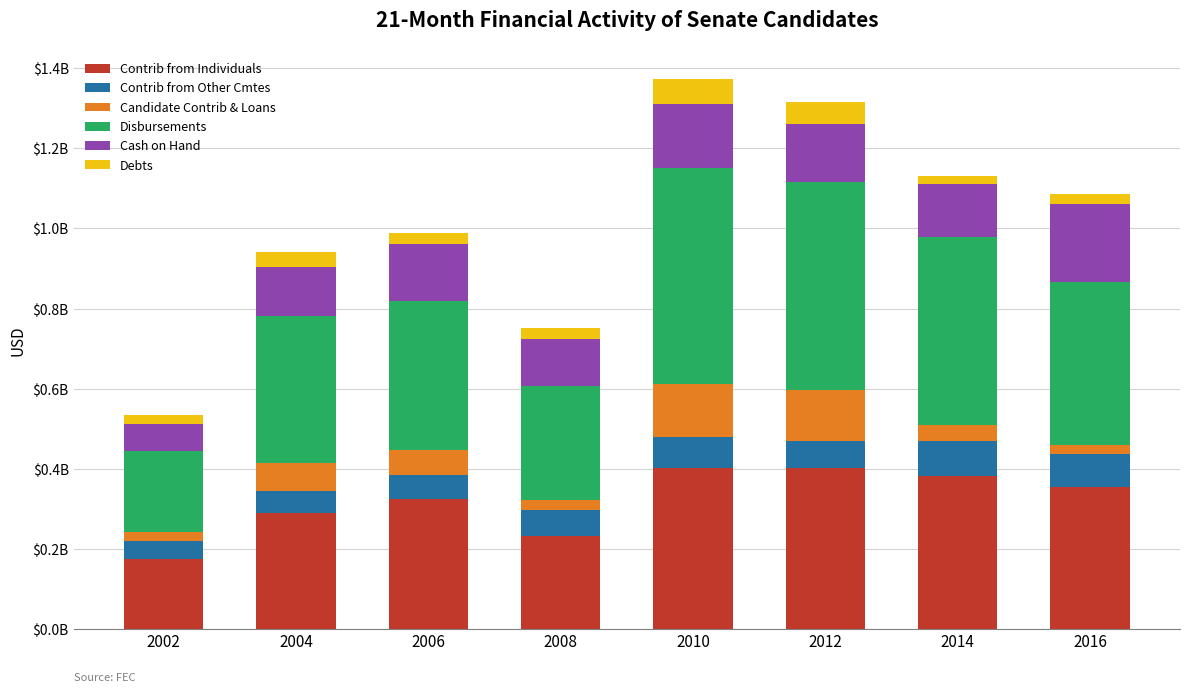

What is the approximate value of Disbursements at 2006?

374081605.8